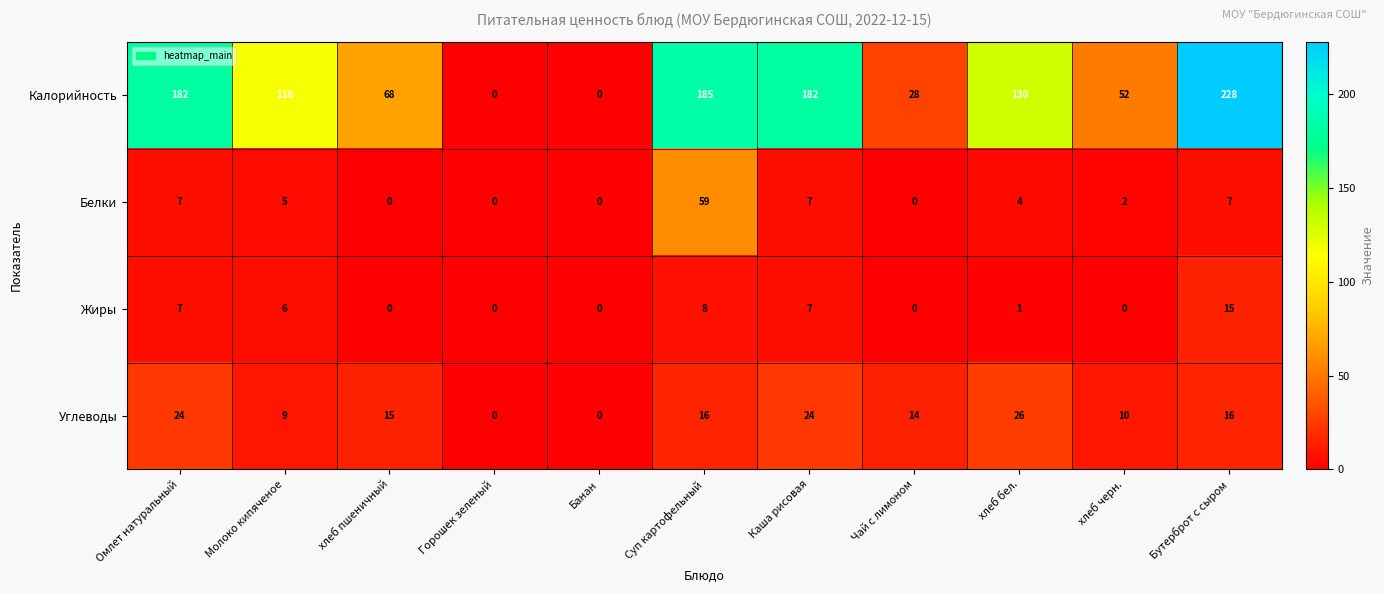

Count the number of data series in this chart.

4